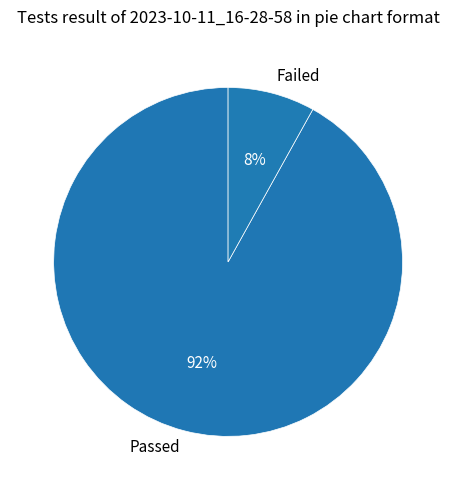

The Failed slice represents 1% of the pie. True or false?

False